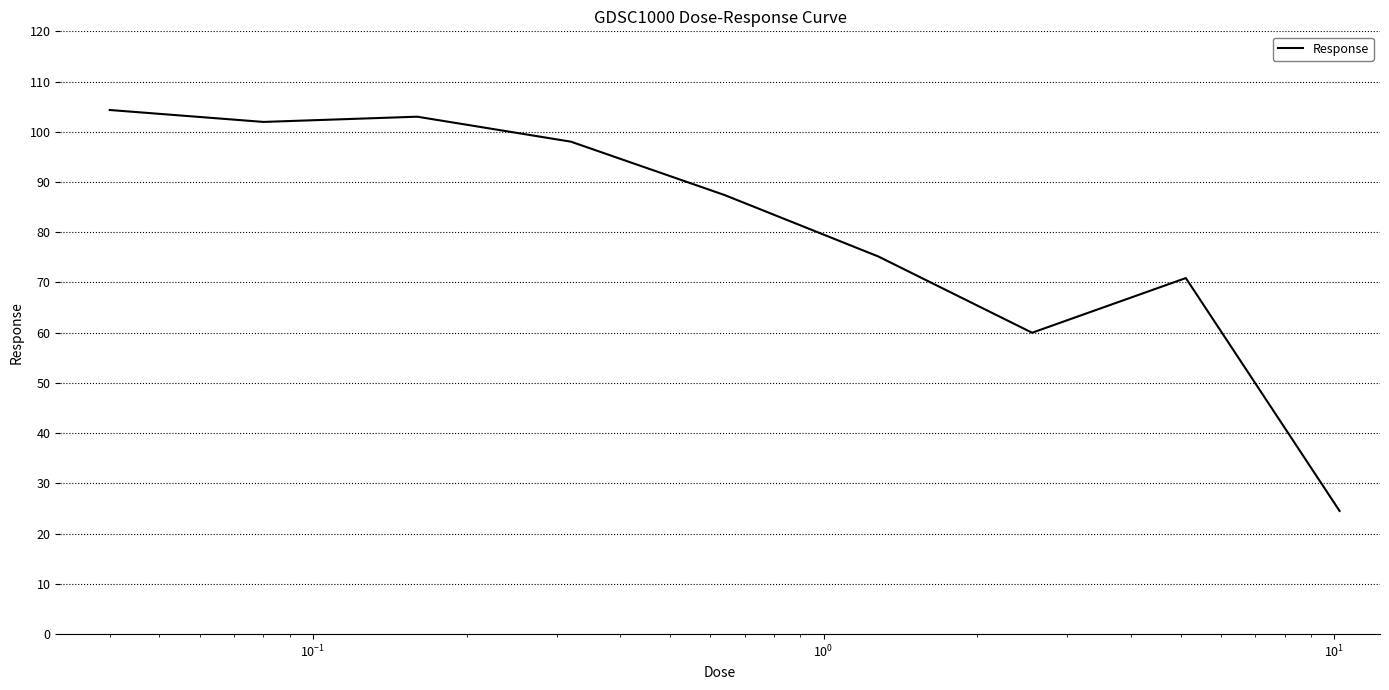

True or false: the data has more than 0 interior local peaks.

True